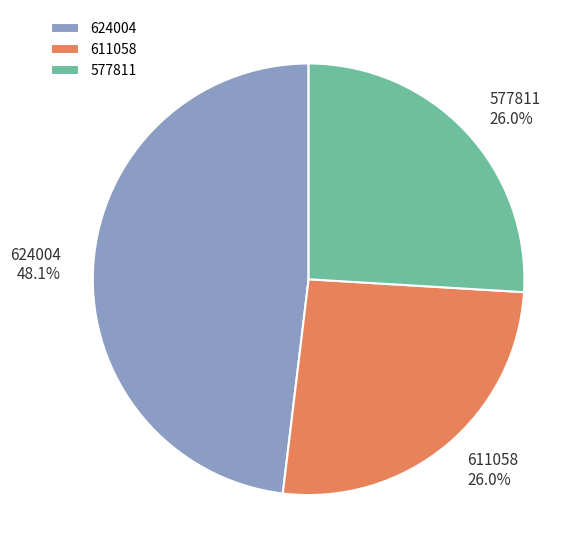

To the nearest percent, what portion does 611058 represent?

26%